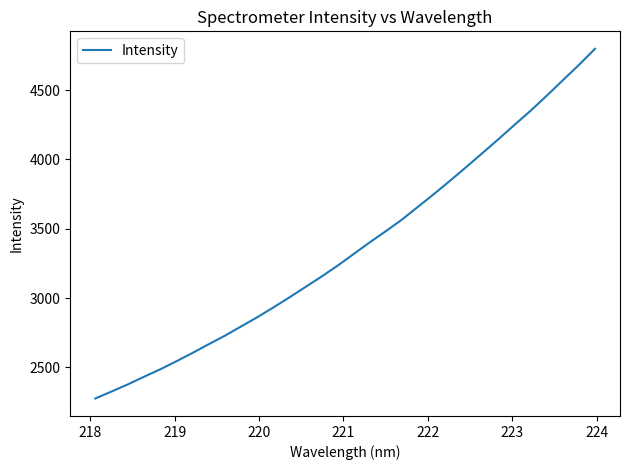

How many values are below 3315?

16